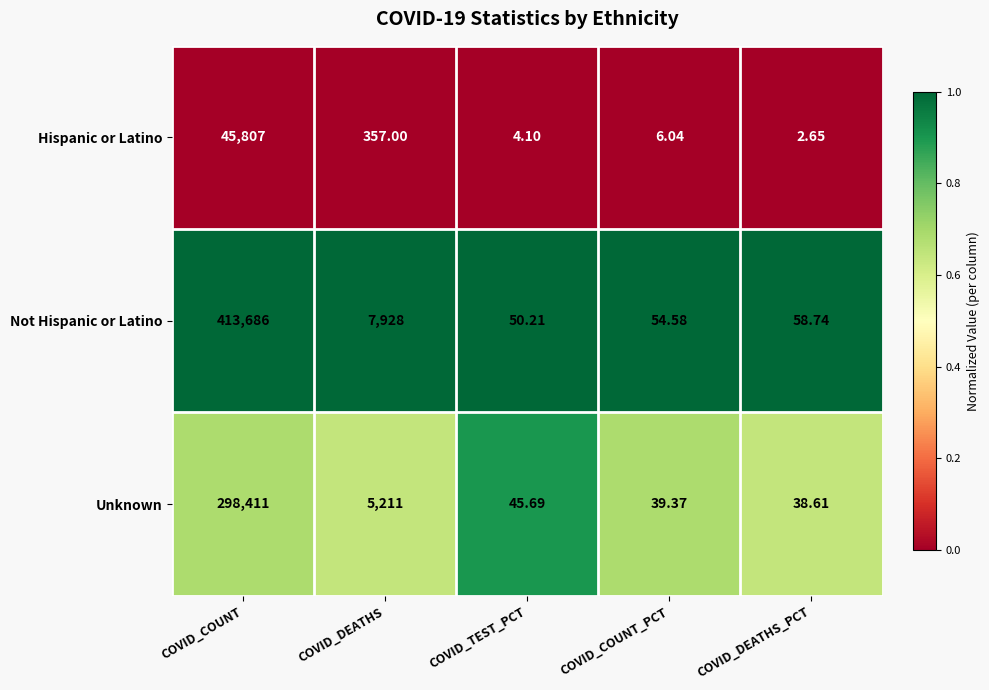

At which label does Unknown reach its peak?

COVID_COUNT